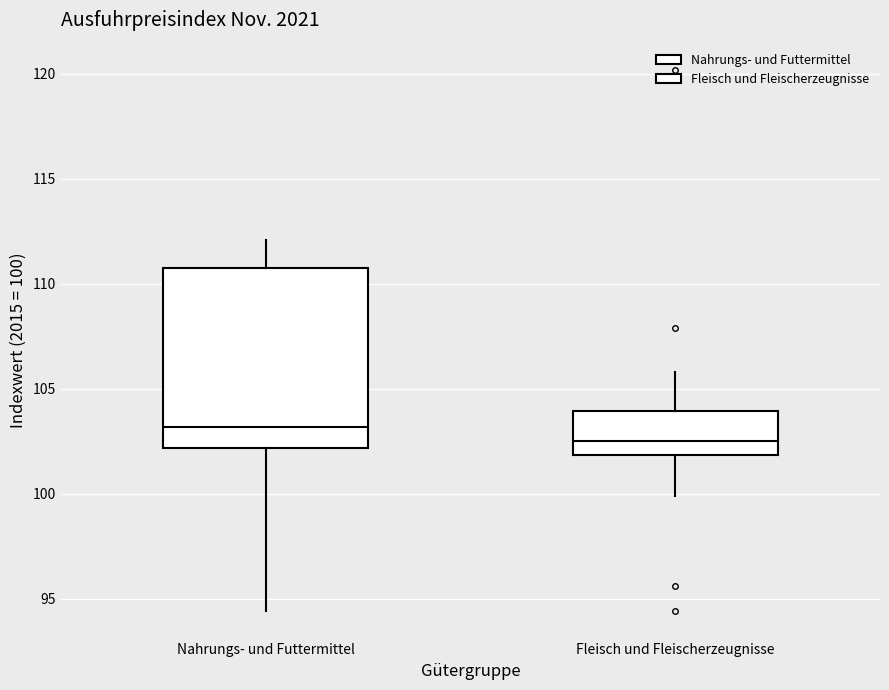

Reading left to right, transcribe this box plot: for each box, give where its median line is, the range the box spans, and where its two whiskers end, as read against the y-axis. The values are not printed on the chart, so give them approximately, as read against the axis.

Nahrungs- und Futtermittel: median 103.0, box 102.0 to 111.0, whiskers 94.5 to 112.0
Fleisch und Fleischerzeugnisse: median 102.5, box 102.0 to 104.0, whiskers 100.0 to 106.0